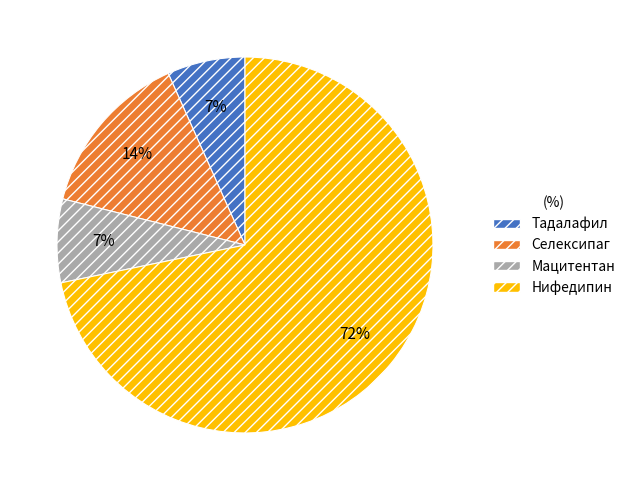

To the nearest percent, what is the difference between the Мацитентан and Нифедипин slice percentages?

65%